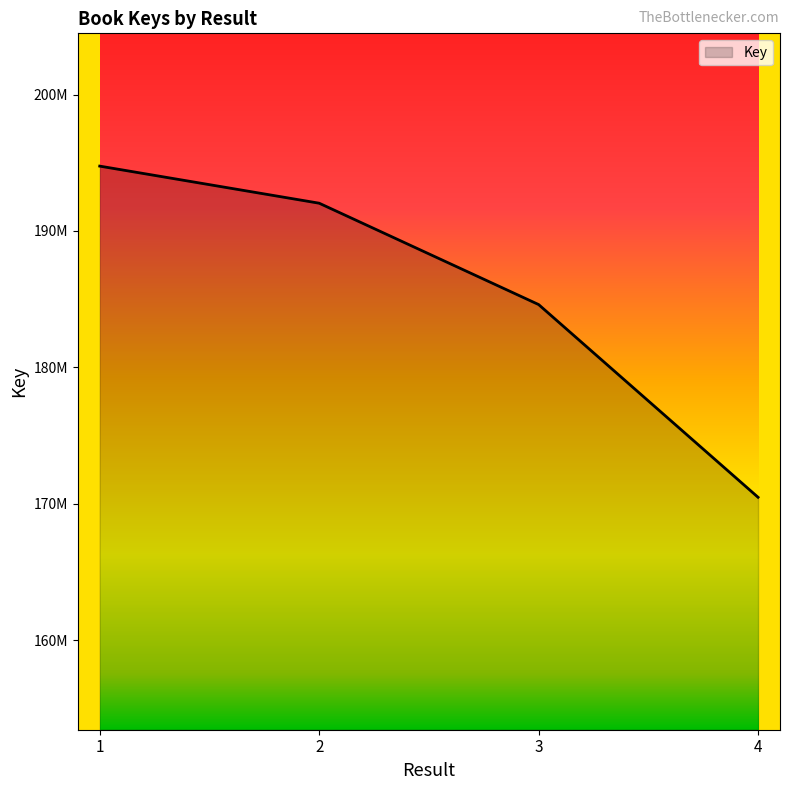

At which label is the value closest to 182611673?

3